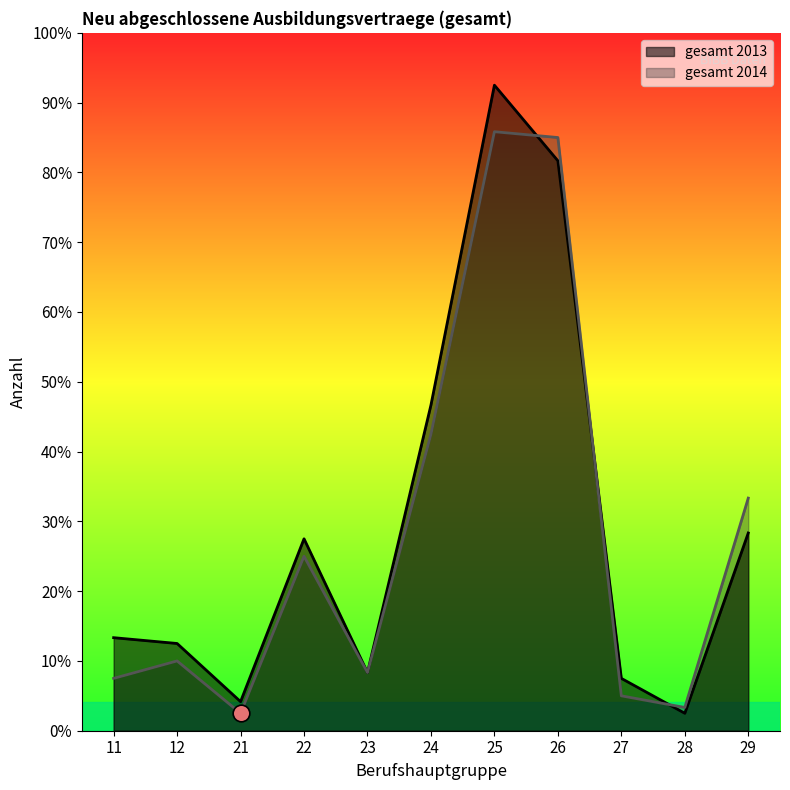

What are all the series names shown in the legend?

gesamt 2013, gesamt 2014